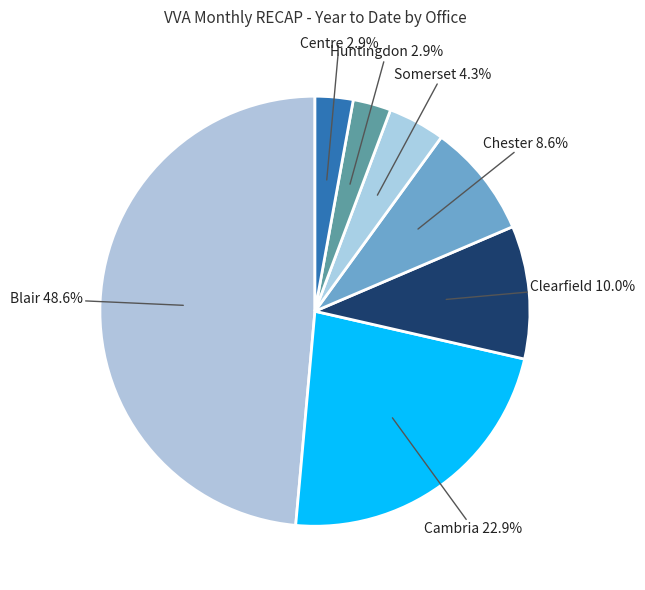

Rank the categories by value from highest to lowest.

Blair, Cambria, Clearfield, Chester, Somerset, Huntingdon, Centre